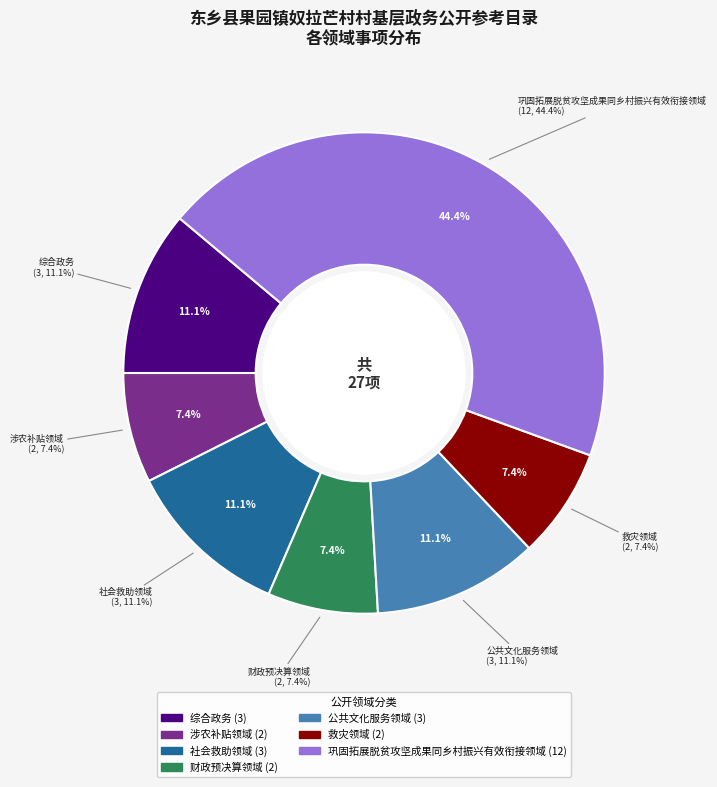

Approximately how many times larger is the value at 公共文化服务领域 compared to 巩固拓展脱贫攻坚成果同乡村振兴有效衔接领域?

0.2